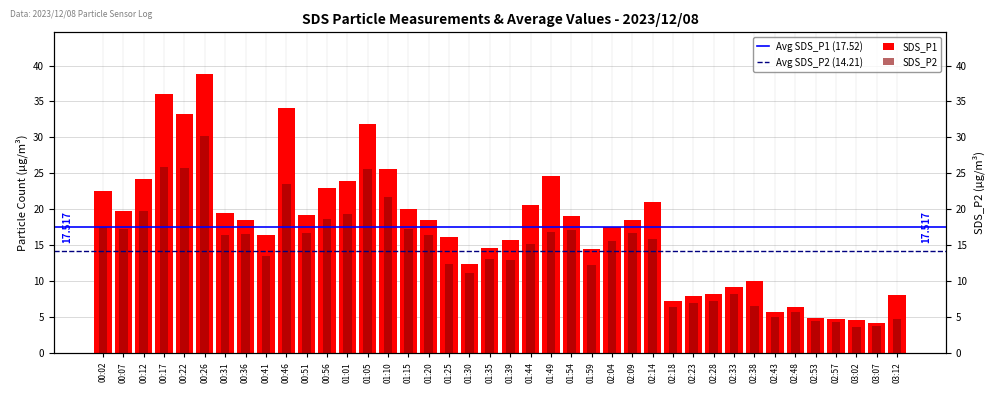

Reading left to right, transcribe all the data shown in this chart.

SDS_P1: 22.6	19.7	24.2	36.0	33.2	38.8	19.5	18.6	16.4	34.1	19.2	22.9	23.9	31.8	25.6	20.1	18.5	16.1	12.4	14.6	15.7	20.6	24.6	19.1	14.5	17.5	18.6	21.0	7.3	7.9	8.2	9.1	10.1	5.8	6.4	4.9	4.7	4.6	4.1	8.0
SDS_P2: 17.6	17.3	19.8	25.9	25.8	30.2	16.4	16.6	13.5	23.6	16.7	18.6	19.3	25.6	21.7	17.3	16.5	12.4	11.1	13.1	12.9	15.2	16.9	17.1	12.3	15.6	16.6	15.9	6.3	6.9	7.2	8.2	6.5	5.1	5.7	4.5	4.3	3.6	3.8	4.8